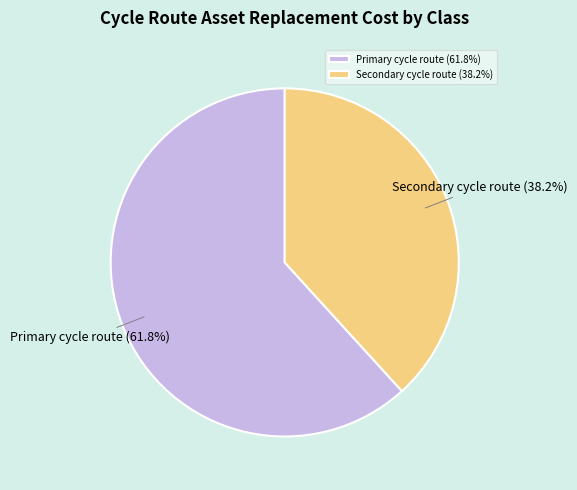

Which has a higher value, Secondary cycle route or Primary cycle route?

Primary cycle route